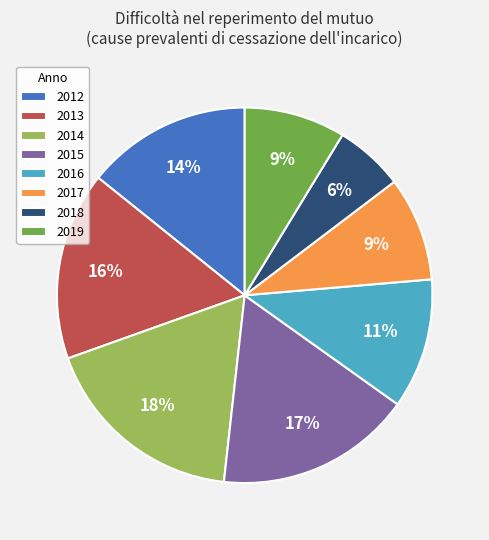

Is the sum of 2012 and 2015 greater than half?

No